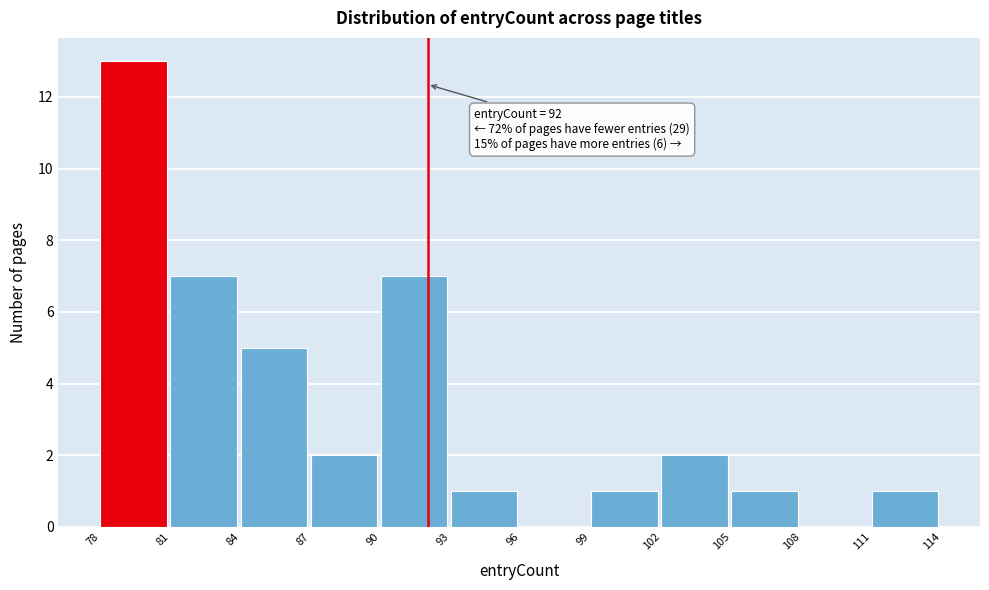

Which range on the x-axis has the tallest bar?

78 to 81